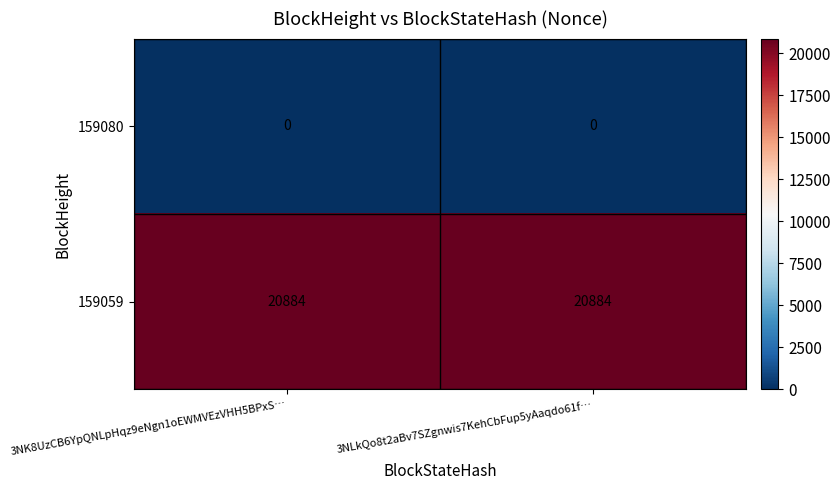

Which series has the largest total across all categories?

159059